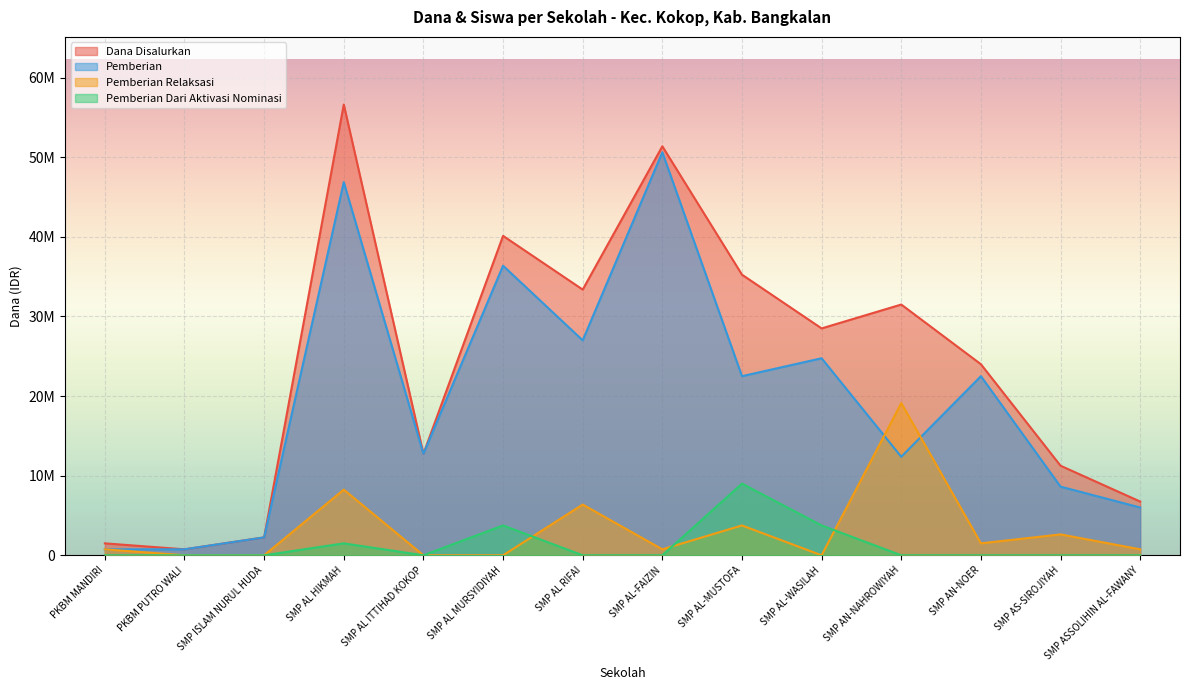

At which label is Pemberian Dari Aktivasi Nominasi closest to 4500000?

SMP AL MURSYIDIYAH